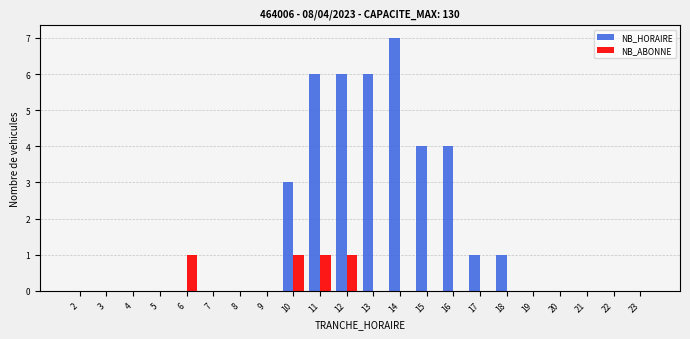

Which series has the largest total across all categories?

NB_HORAIRE